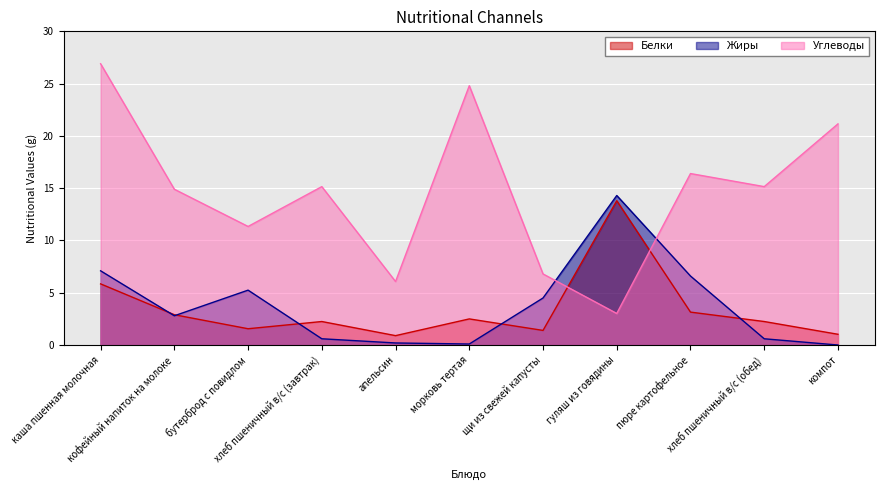

Which category has the lowest value in the Углеводы series?

гуляш из говядины